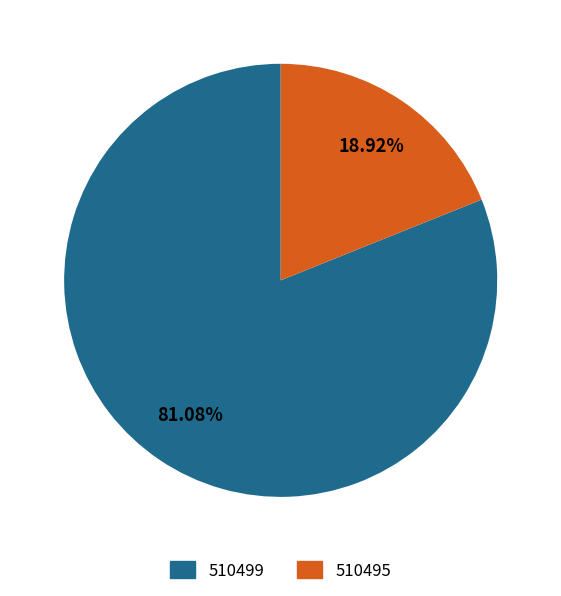

Does any single category account for the majority?

Yes